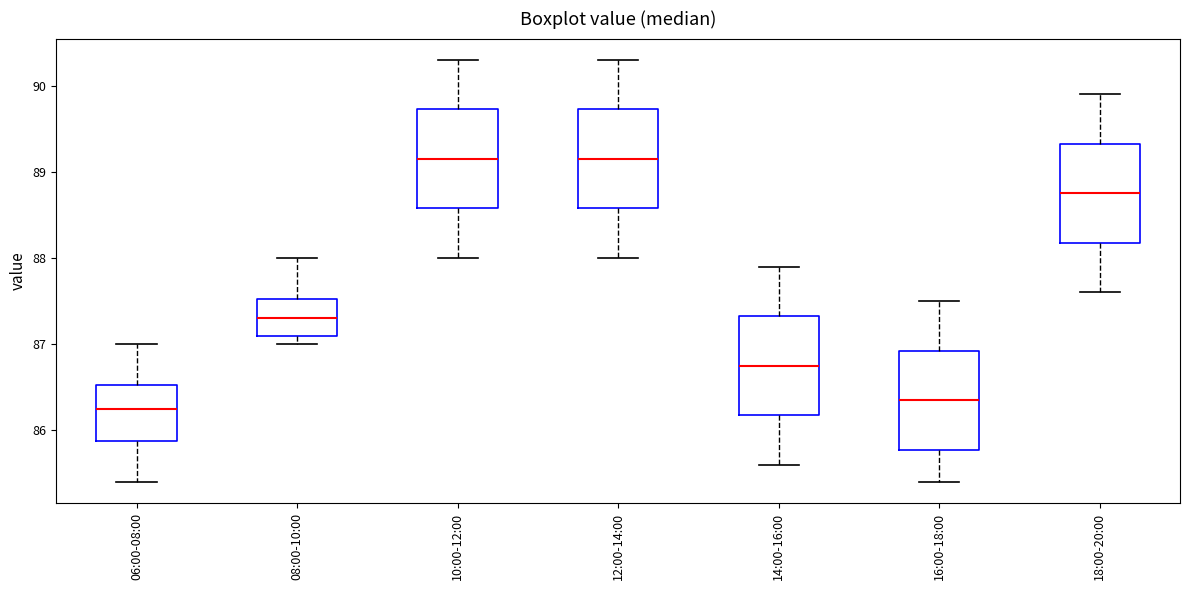

Reading left to right, transcribe this box plot: for each box, give where its median line is, the range the box spans, and where its two whiskers end, as read against the y-axis. The values are not printed on the chart, so give them approximately, as read against the axis.

06:00-08:00: median 86.3, box 85.9 to 86.5, whiskers 85.4 to 87.0
08:00-10:00: median 87.3, box 87.1 to 87.5, whiskers 87.0 to 88.0
10:00-12:00: median 89.2, box 88.6 to 89.7, whiskers 88.0 to 90.3
12:00-14:00: median 89.2, box 88.6 to 89.7, whiskers 88.0 to 90.3
14:00-16:00: median 86.8, box 86.2 to 87.3, whiskers 85.6 to 87.9
16:00-18:00: median 86.4, box 85.8 to 86.9, whiskers 85.4 to 87.5
18:00-20:00: median 88.8, box 88.2 to 89.3, whiskers 87.6 to 89.9